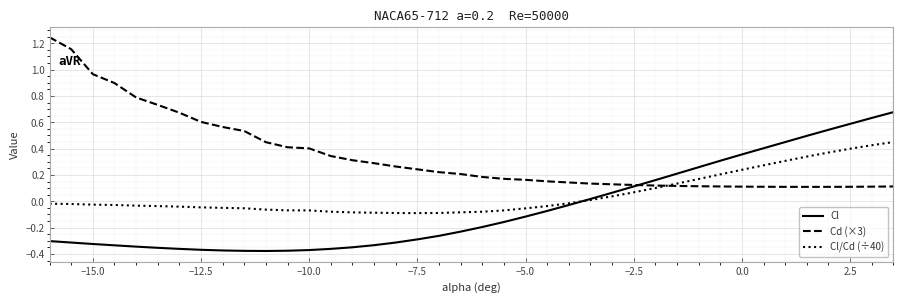

Which series has the largest total across all categories?

Cd (×3)